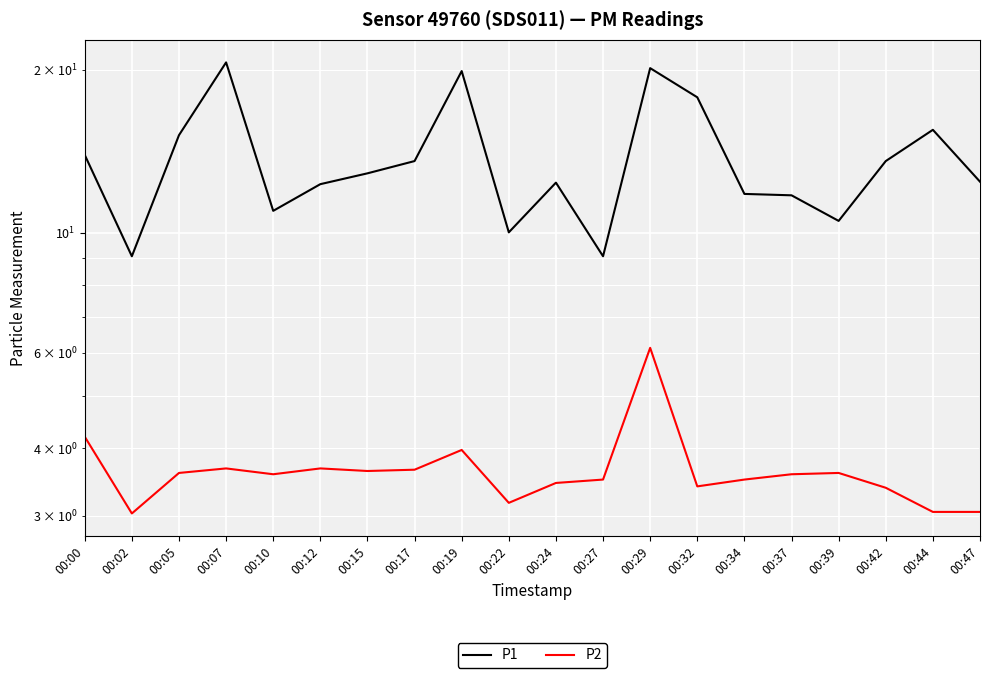

Reading left to right, extract all data points from this chart.

P1: 13.9	9.1	15.2	20.6	11.0	12.3	12.9	13.6	19.9	10.0	12.4	9.1	20.1	17.8	11.8	11.7	10.5	13.6	15.5	12.4
P2: 4.2	3.0	3.6	3.7	3.6	3.7	3.6	3.6	4.0	3.2	3.5	3.5	6.1	3.4	3.5	3.6	3.6	3.4	3.0	3.0